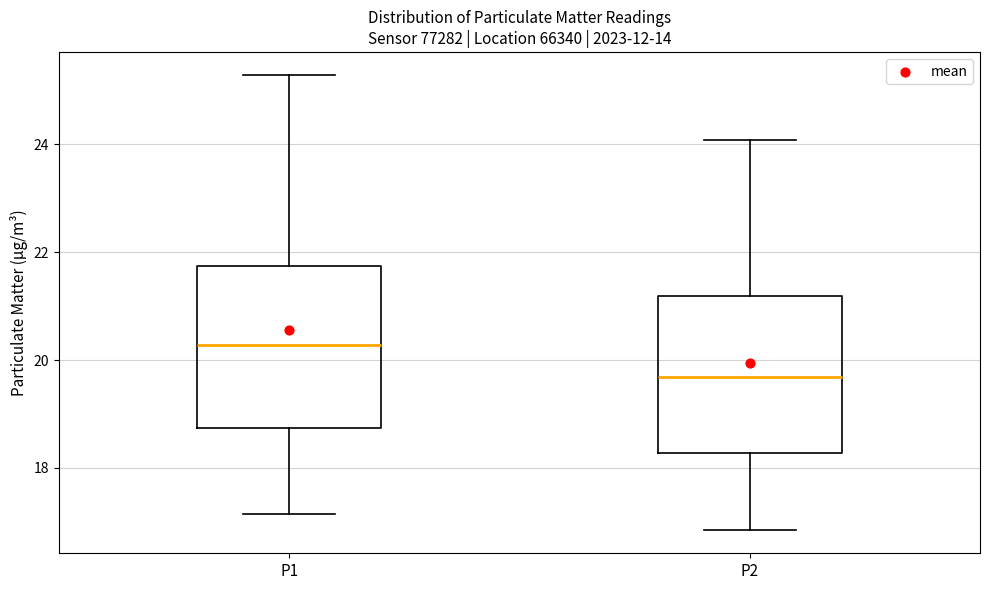

Reading left to right, transcribe this box plot: for each box, give where its median line is, the range the box spans, and where its two whiskers end, as read against the y-axis. The values are not printed on the chart, so give them approximately, as read against the axis.

P1: median 20.2, box 18.8 to 21.8, whiskers 17.2 to 25.2
P2: median 19.6, box 18.2 to 21.2, whiskers 16.8 to 24.0